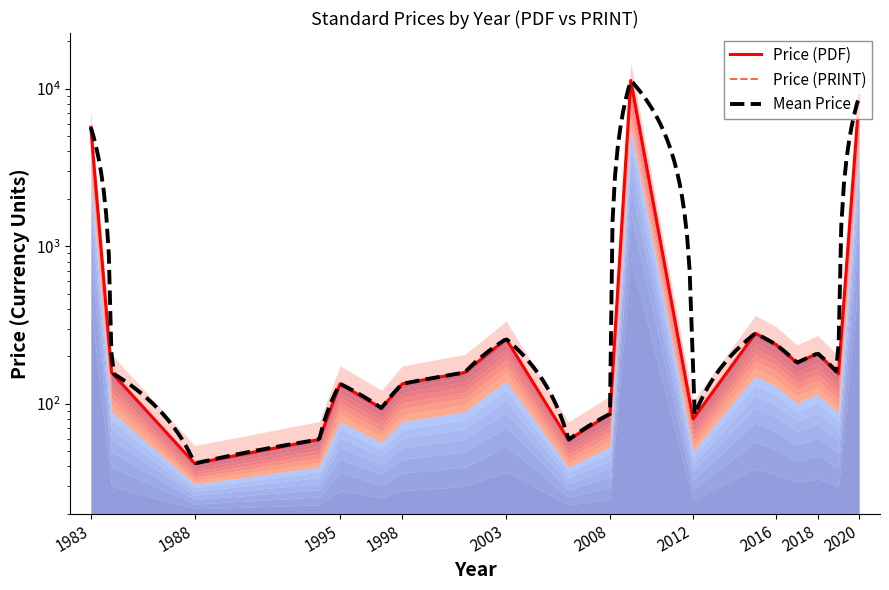

Which category has the highest value in the Price (PDF) series?

2009